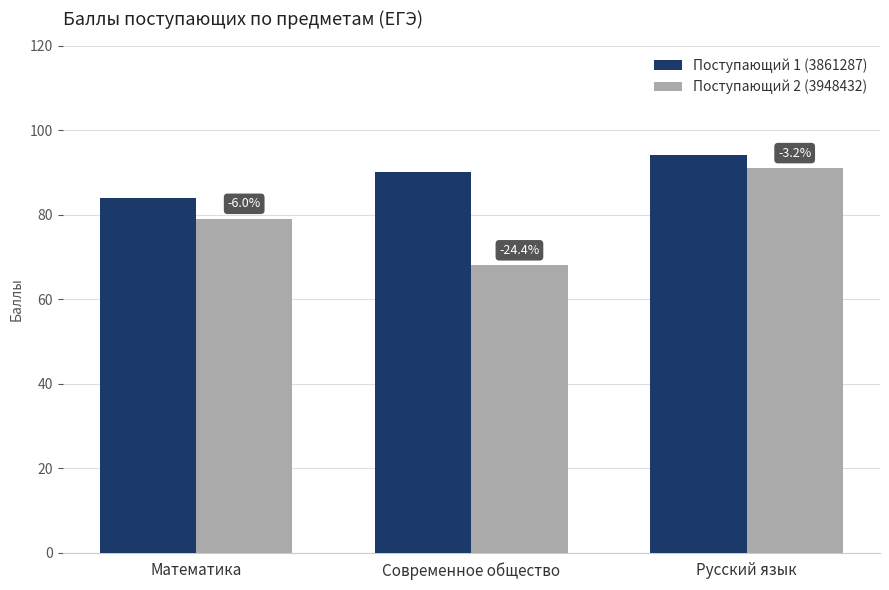

What is the sum of the Поступающий 1 (3861287) values at Математика and Современное общество?

174